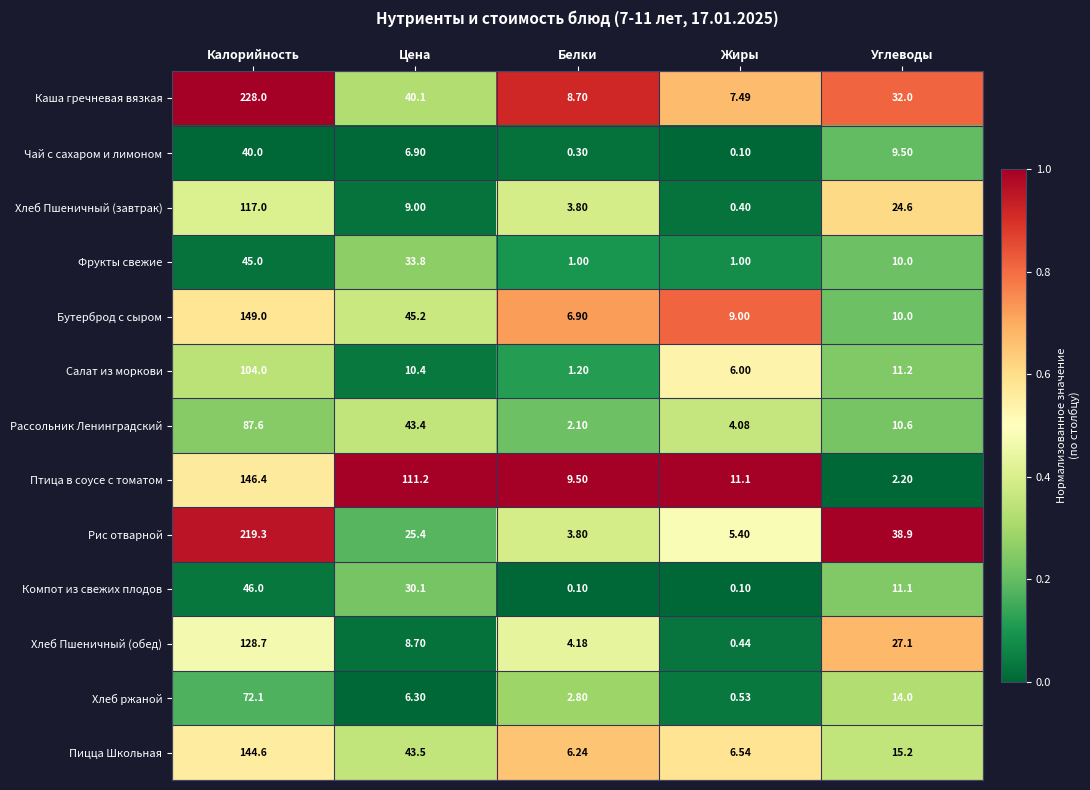

What is the difference between the highest and lowest values at Белки?

9.4